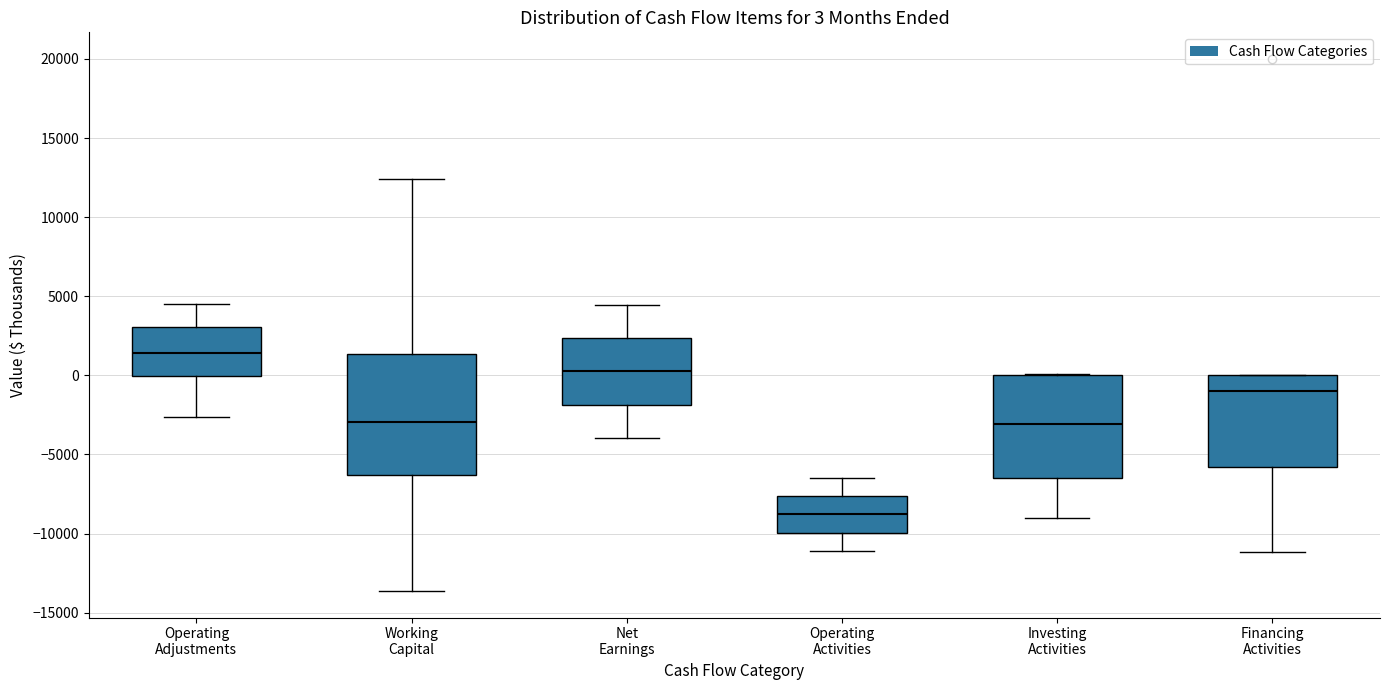

Which box has the highest median line?

Operating Adjustments